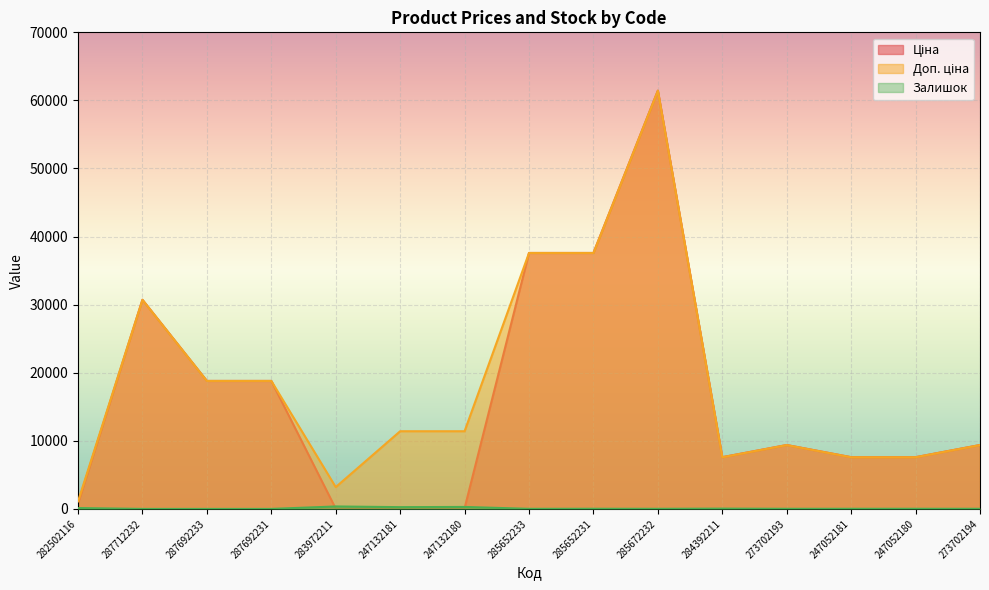

Is it true that Залишок equals 360.0 at 283972211?

True